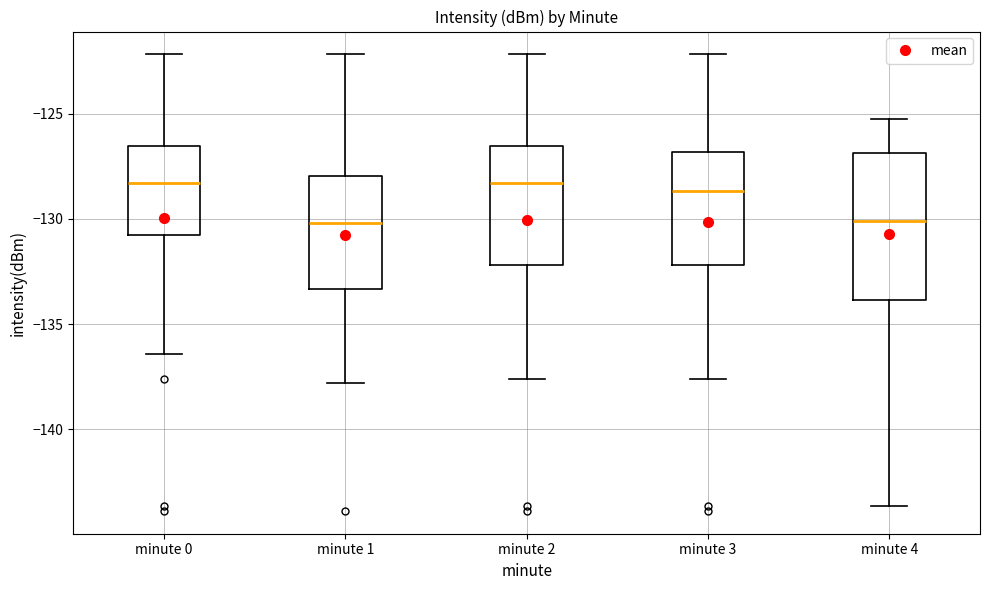

Comparing the boxes themselves (not the whiskers), which one is the tallest?

minute 4